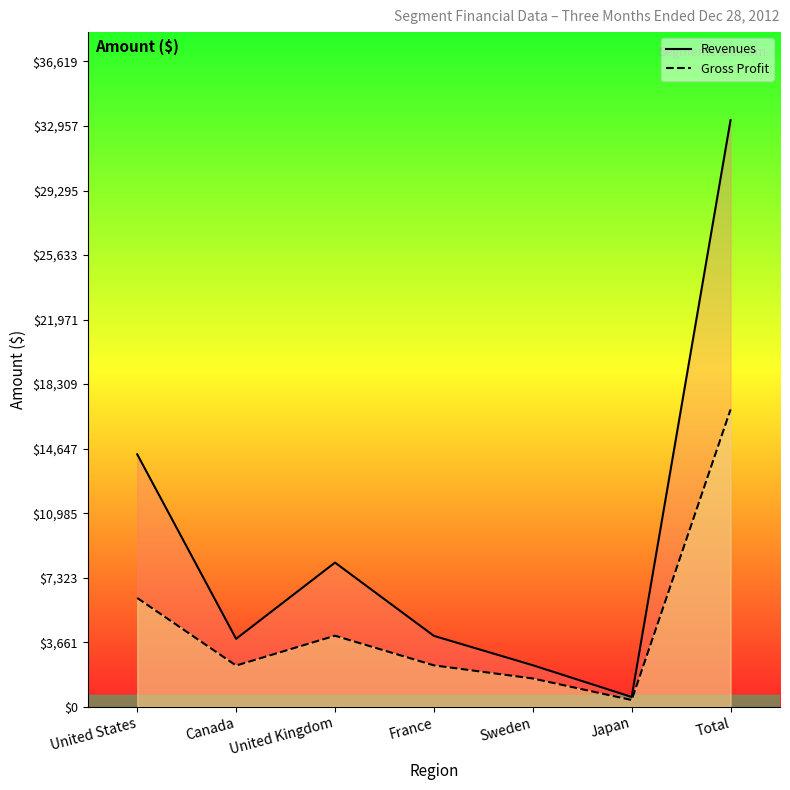

At Japan, list the series in order from largest to smallest.

Revenues, Gross Profit